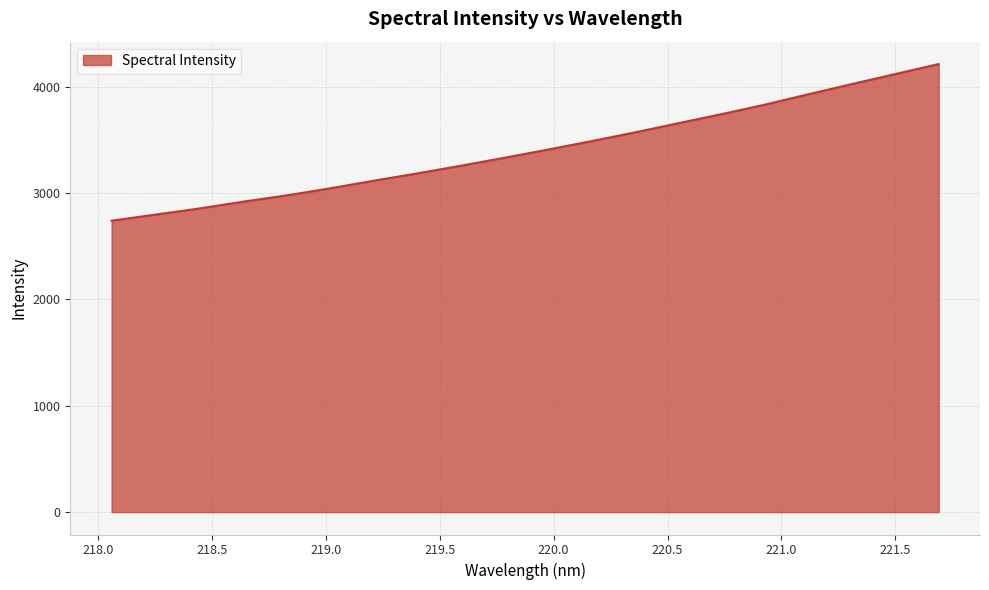

How many lines are shown in the chart?

1